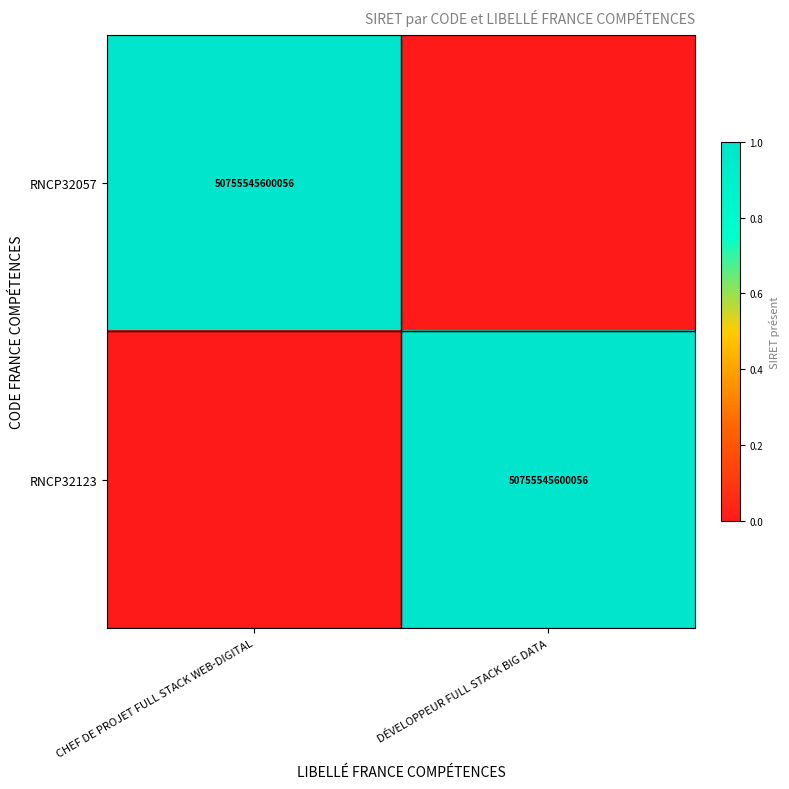

The RNCP32123 series shows 82709544998895 at DÉVELOPPEUR FULL STACK BIG DATA. True or false?

False